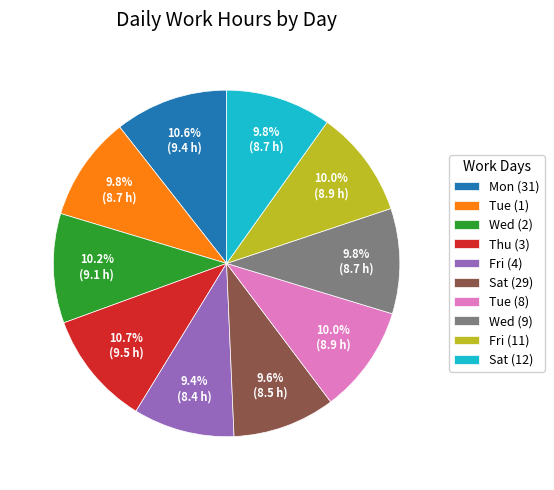

To the nearest percent, what is the average slice percentage?

10%